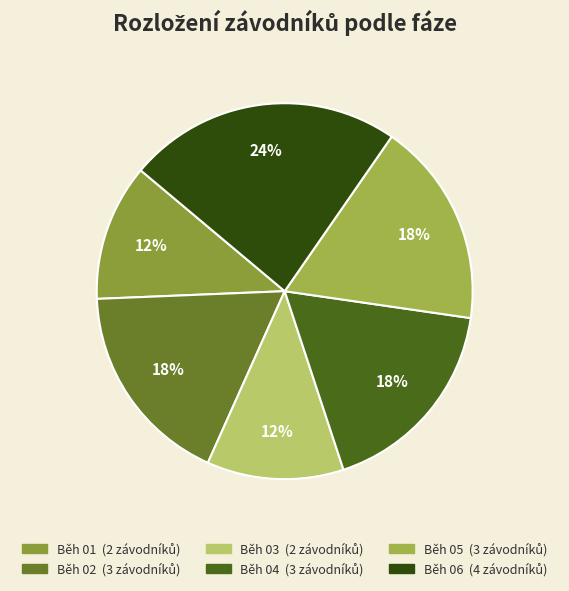

Between Běh 05 and Běh 01, which is larger?

Běh 05